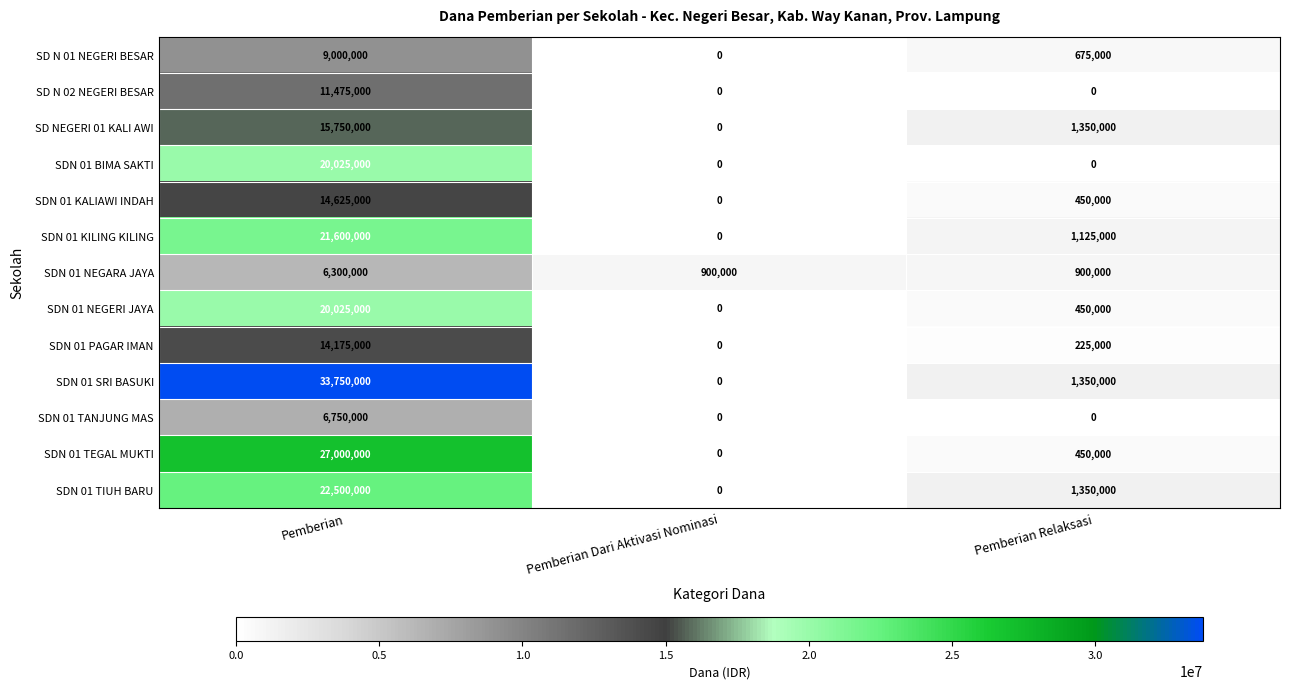

What is the total value across all series at Pemberian Dari Aktivasi Nominasi?

900000